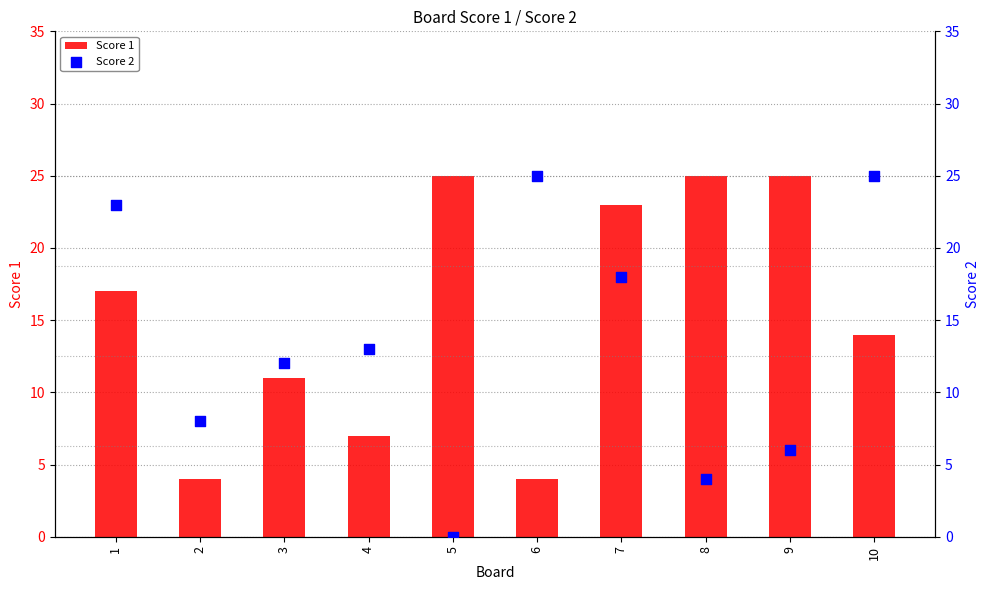

Which series contains the lowest Y value?

Score 2